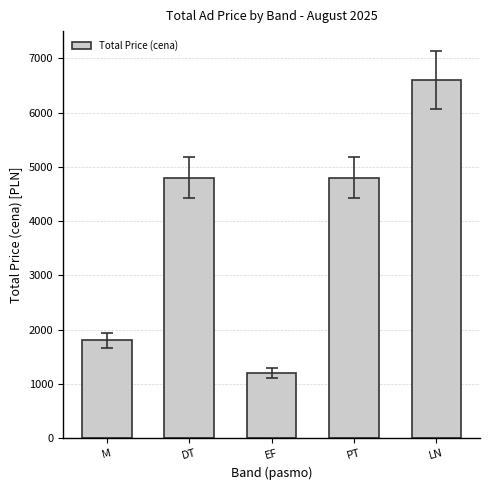

Reading left to right, list all the values displayed in this chart.

1800	4800	1200	4800	6600